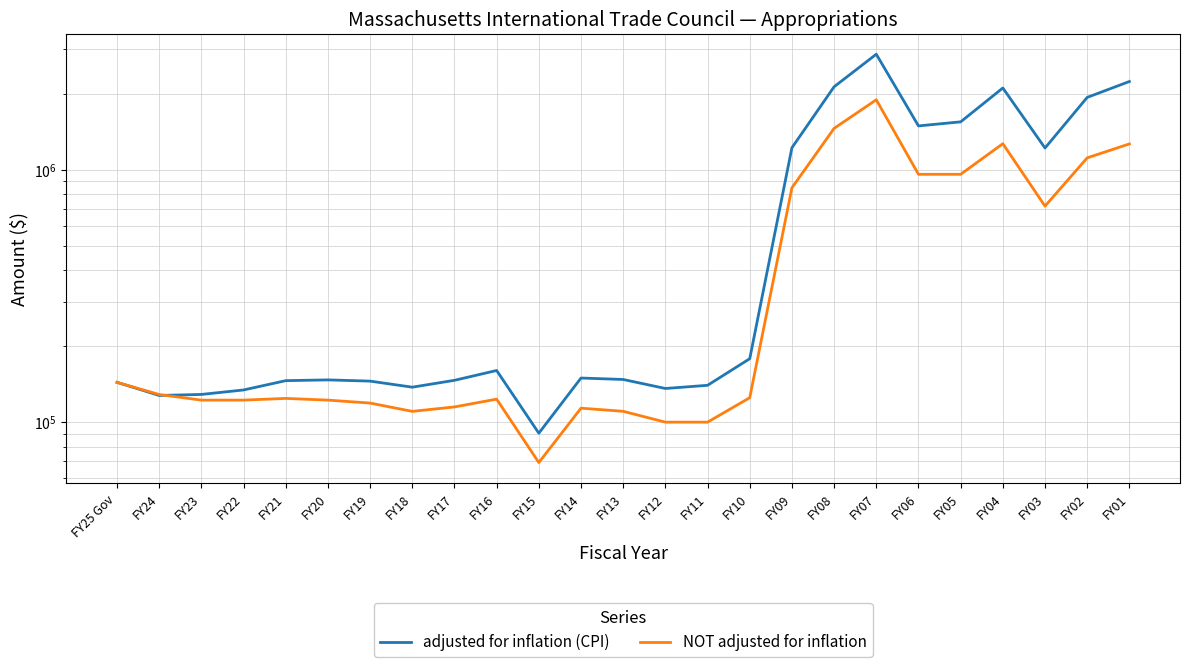

At which category does the chart reach its minimum across all series?

FY15